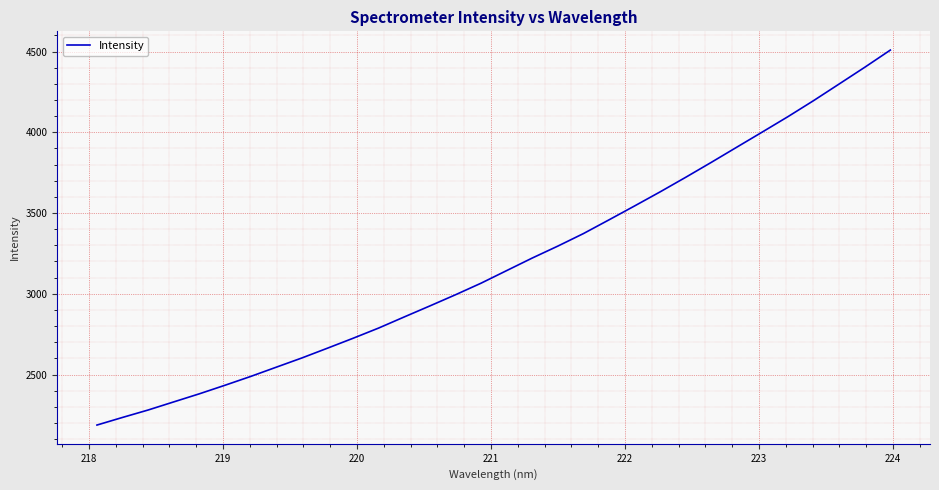

What is the minimum value shown in the chart?

2187.3